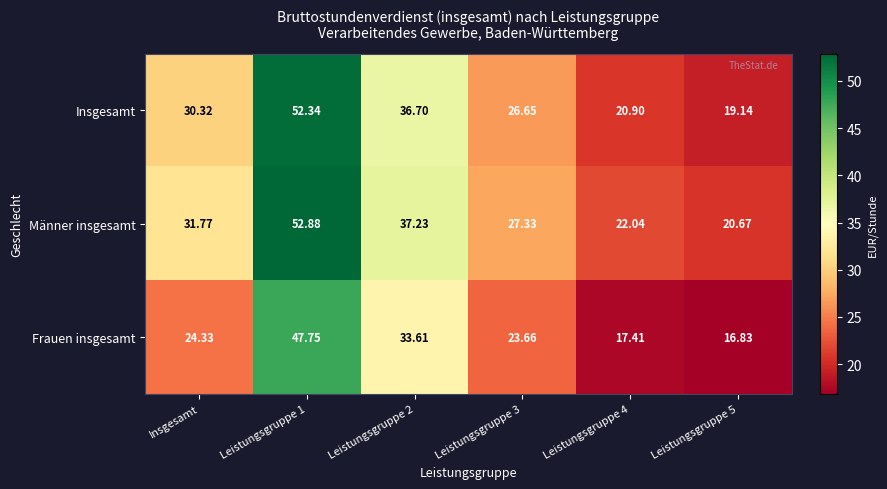

List the series in order of their overall mean, lowest first.

Frauen insgesamt, Insgesamt, Männer insgesamt